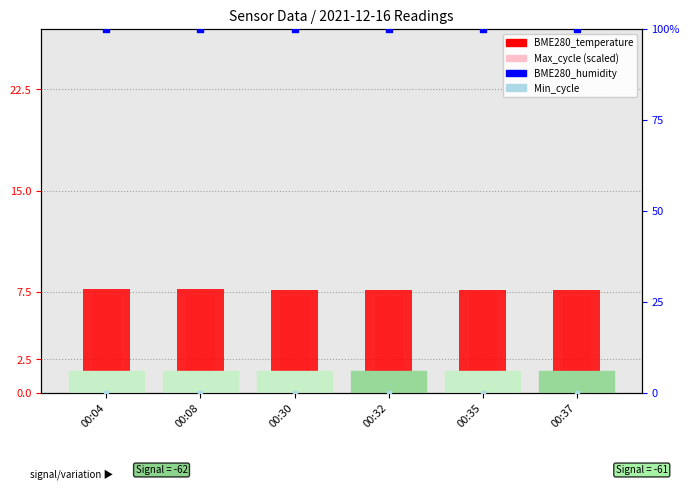

What is the total value across all series at 00:32?

114.8